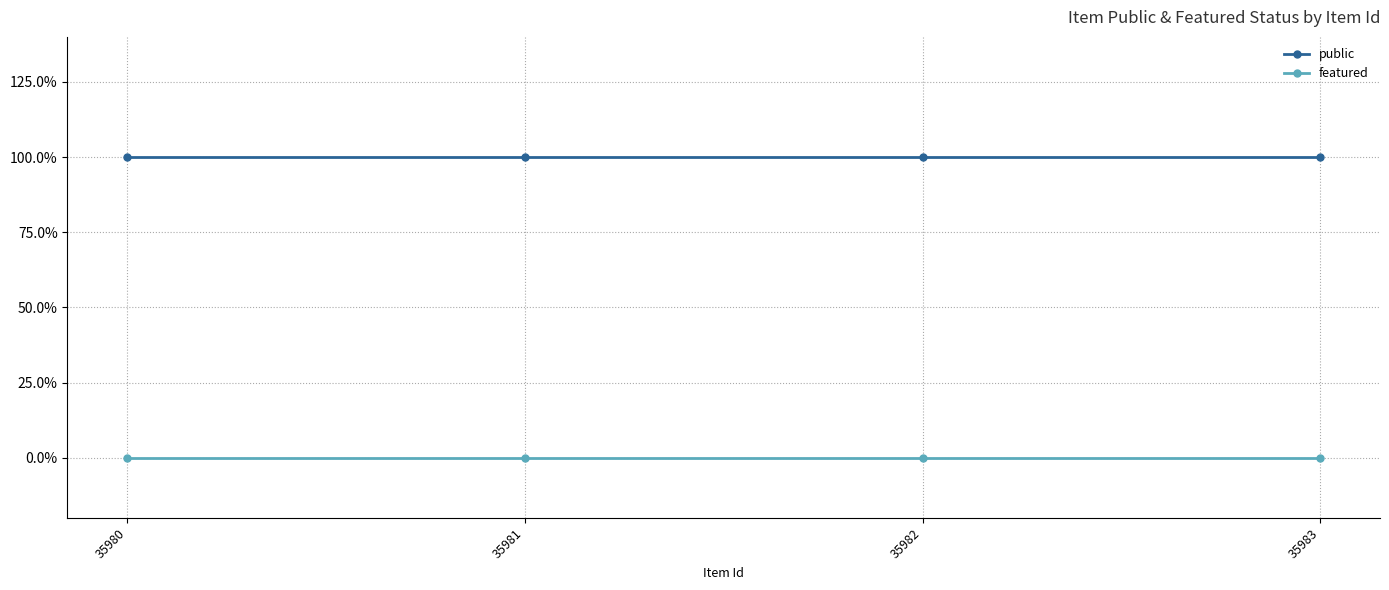

Does the chart have visible grid lines?

Yes